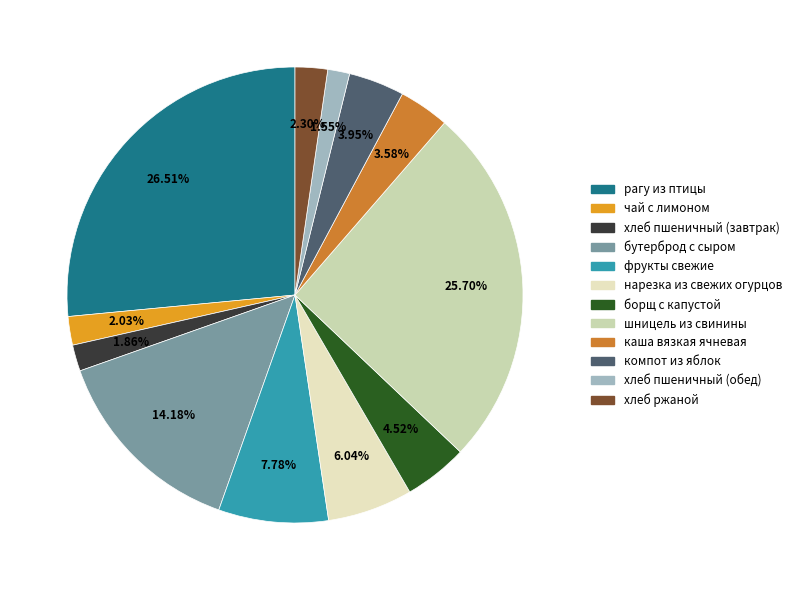

What percentage is NOT represented by чай с лимоном?

98.0%